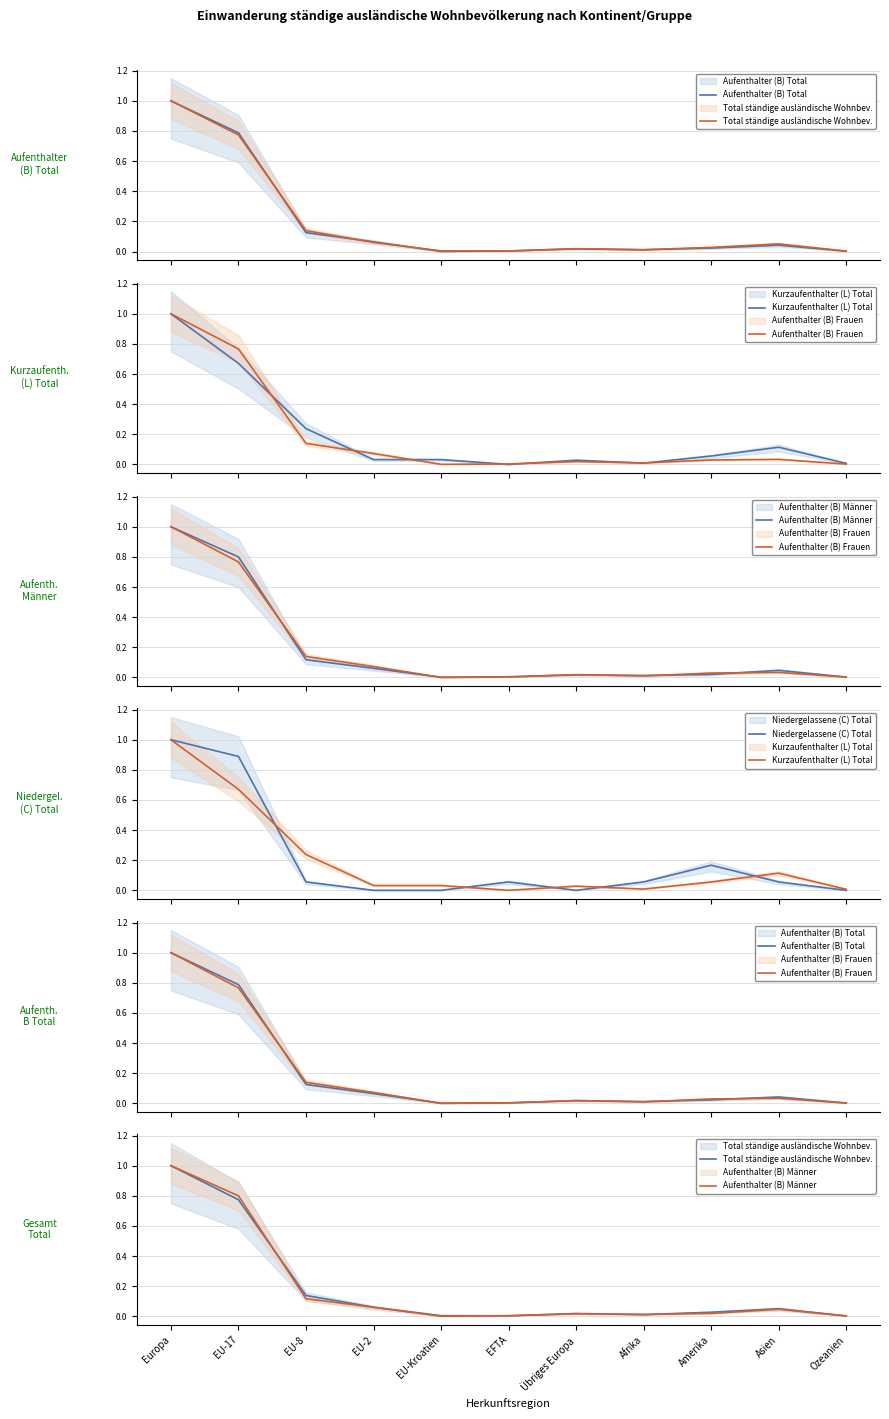

True or false: Kurzaufenthalter (L) Total has a value of 0.0 at Ozeanien.

True